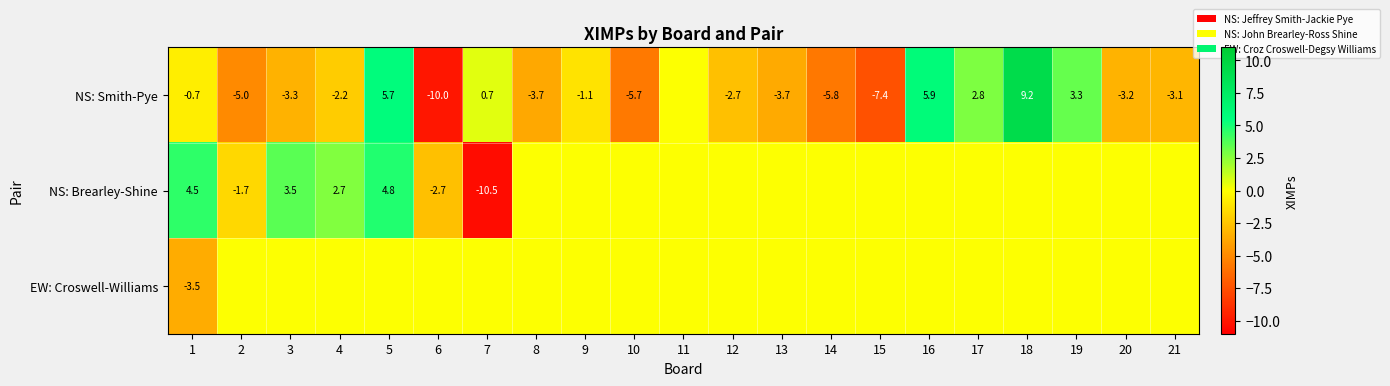

What is the difference between the highest and lowest values at 15?

7.4